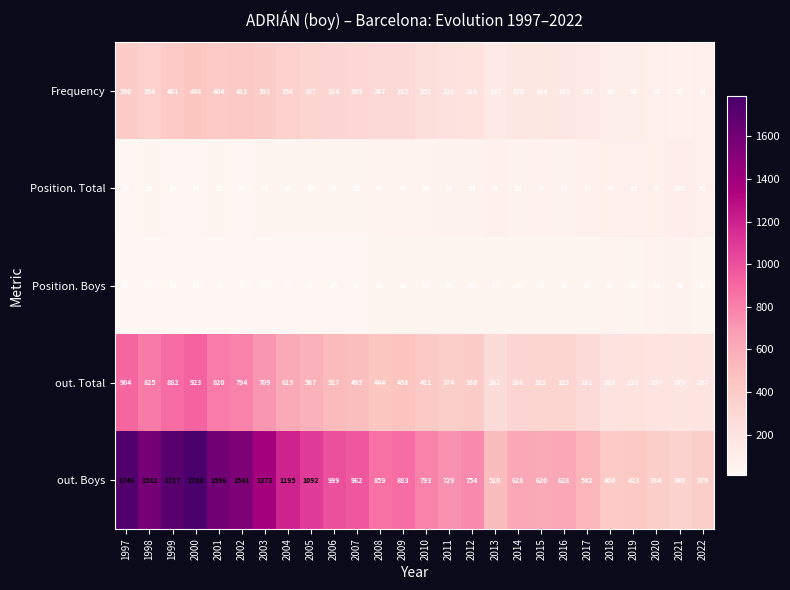

How many distinct data groups are displayed?

5